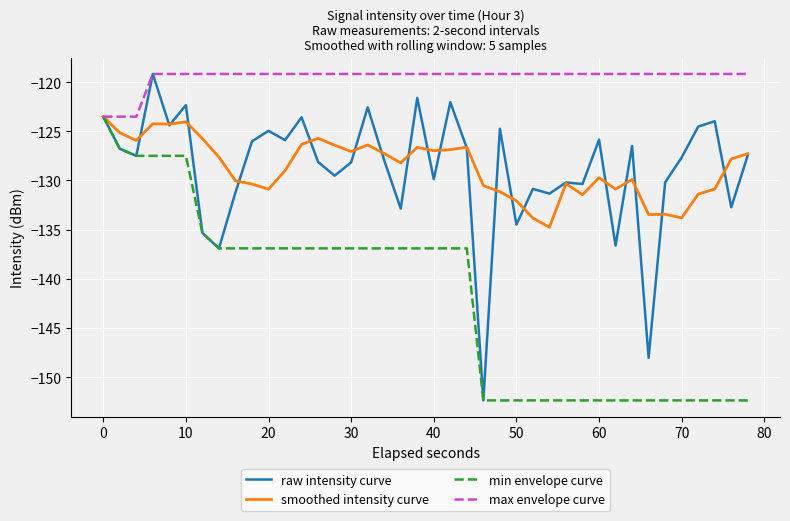

What are all the series names shown in the legend?

raw intensity curve, smoothed intensity curve, min envelope curve, max envelope curve